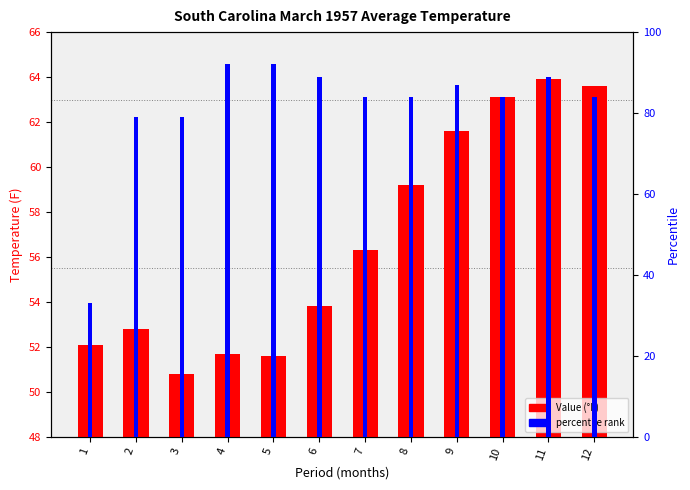

Rank the series by their maximum value, from lowest to highest.

Value (°F), percentile rank